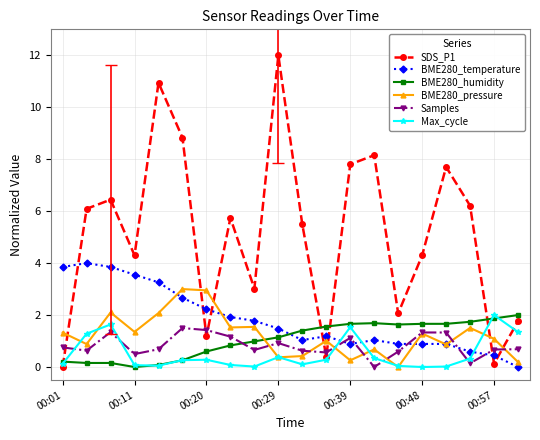

Which series has the largest total across all categories?

SDS_P1